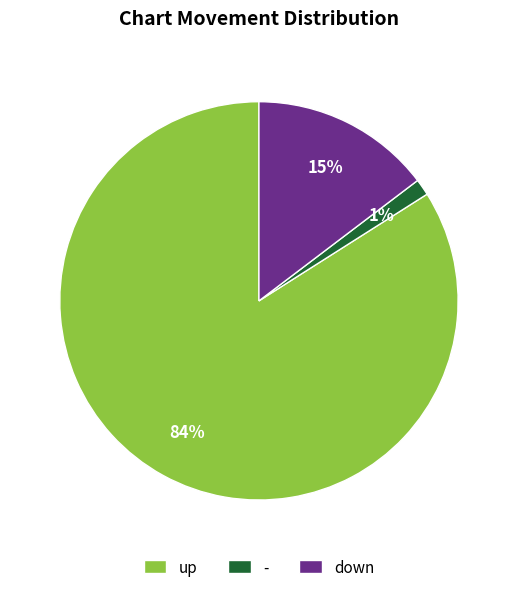

To the nearest percent, what is the average slice percentage?

33%